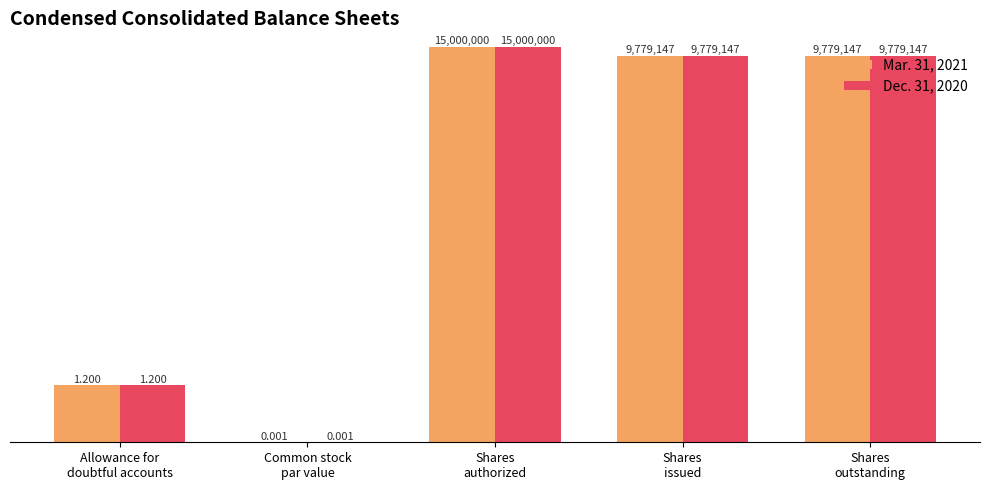

How many values in the Mar. 31, 2021 series are below 9779147?

2